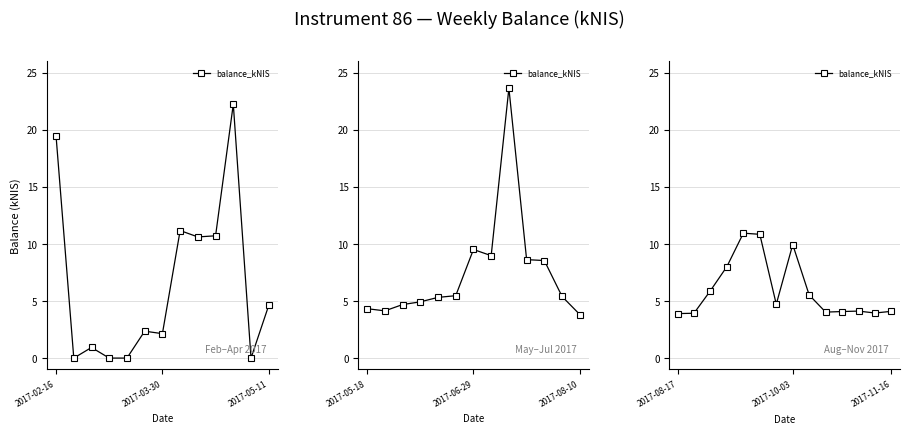

At which category does the data reach its first local valley?

6